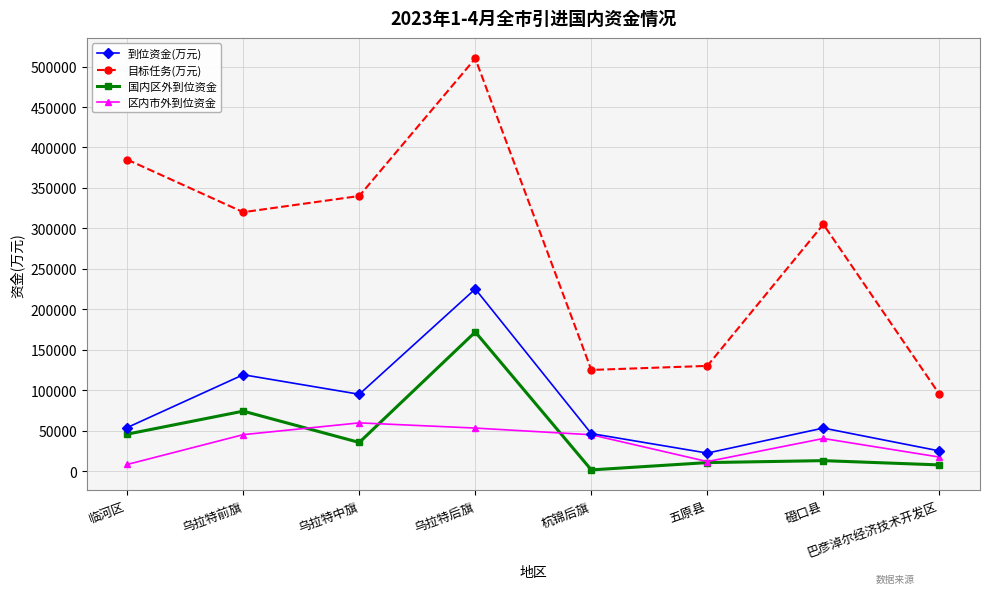

At which label does 国内区外到位资金 first exceed 35355?

临河区